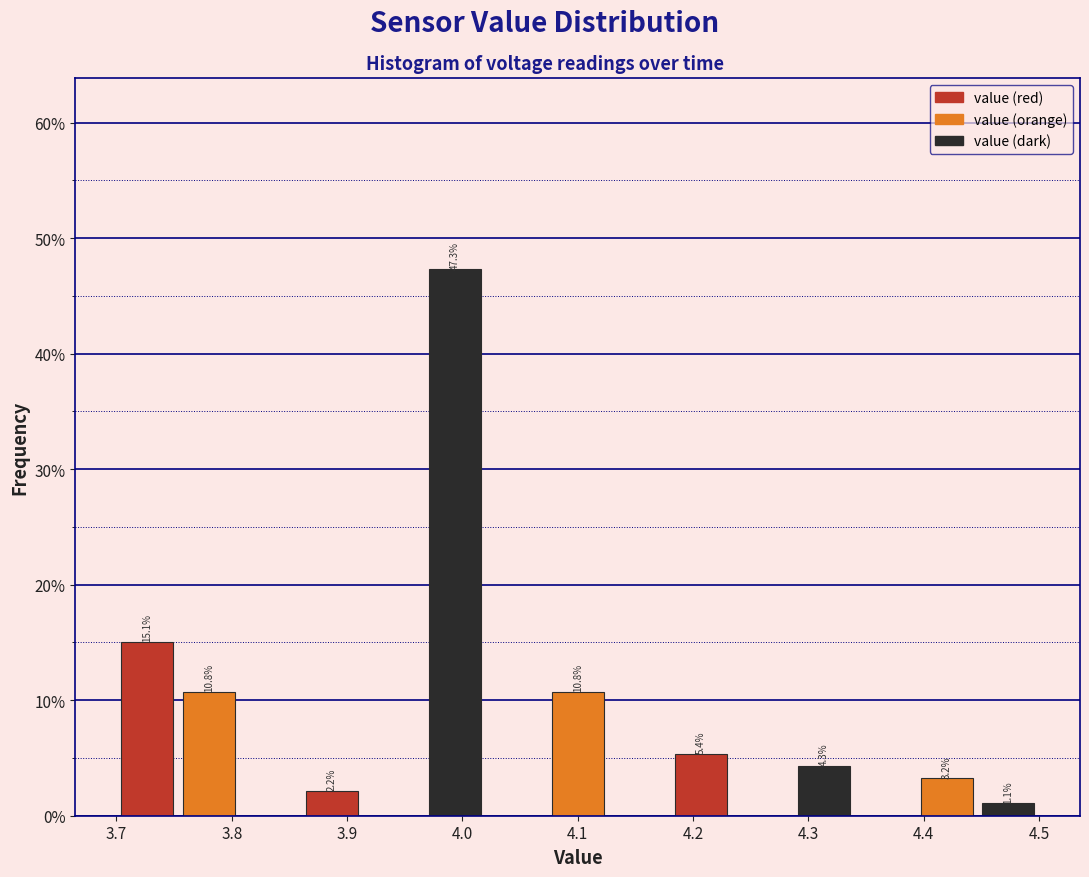

Which range on the x-axis has the tallest bar?

3.97 to 4.02